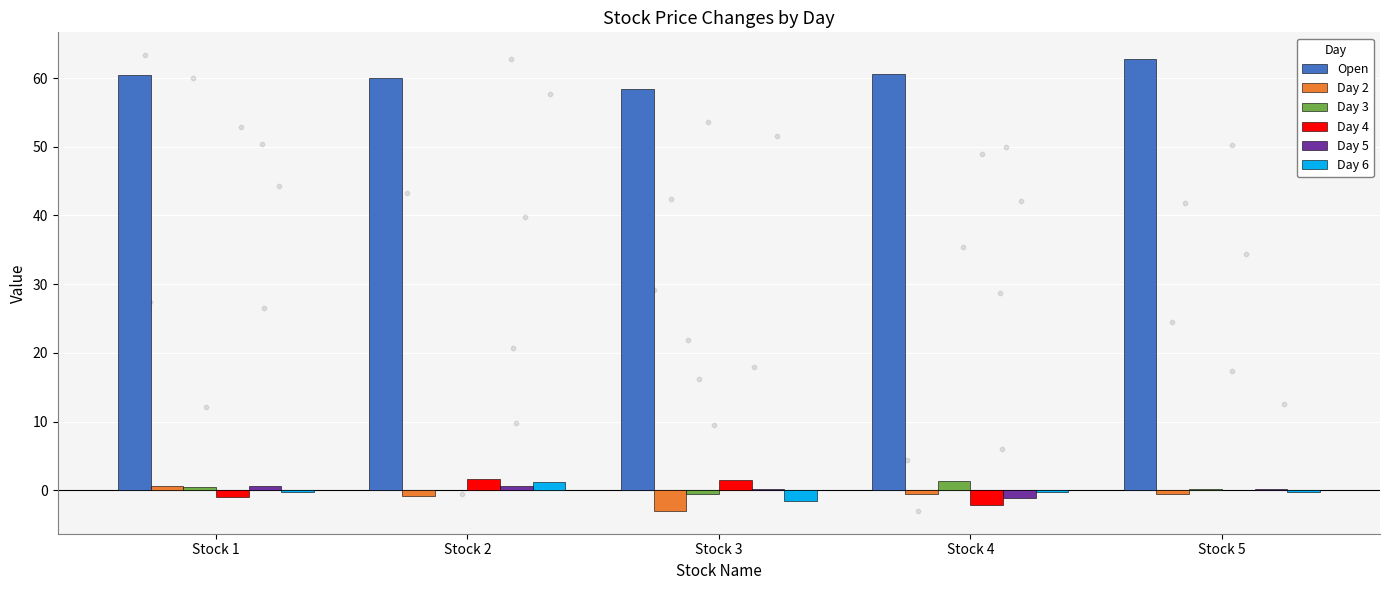

At which category is the sum across all series the highest?

Stock 2